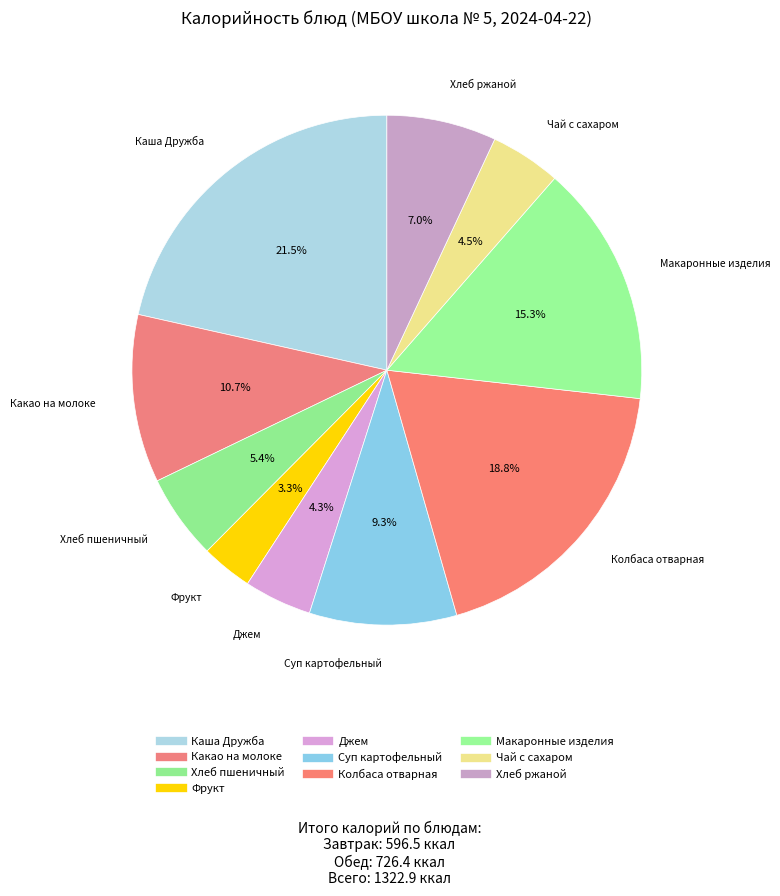

To the nearest percent, what is the combined percentage of Джем and Фрукт?

8%